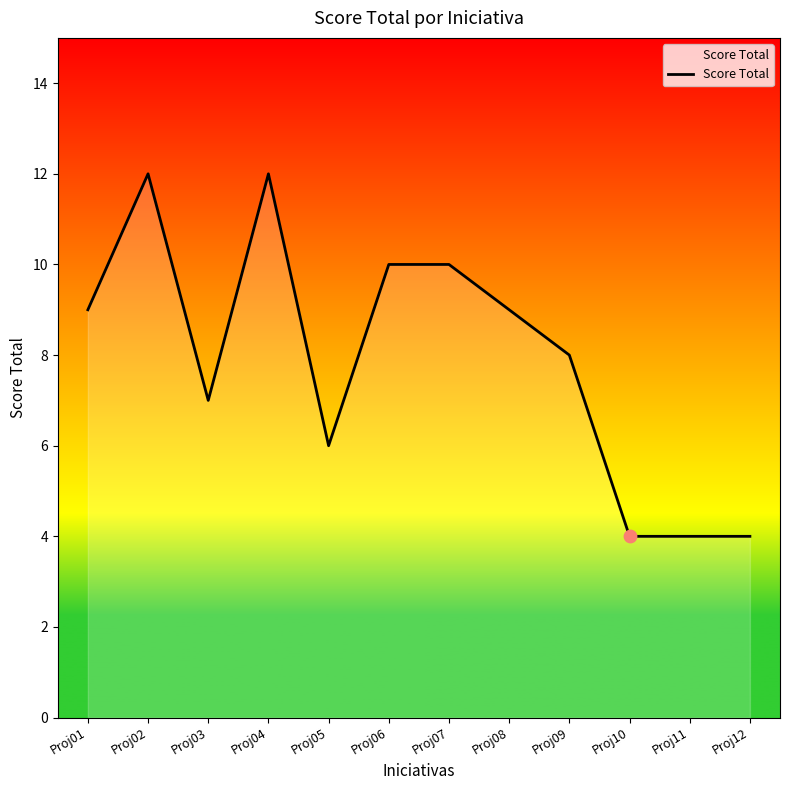

What is the change in value from Proj03 to Proj12?

-3